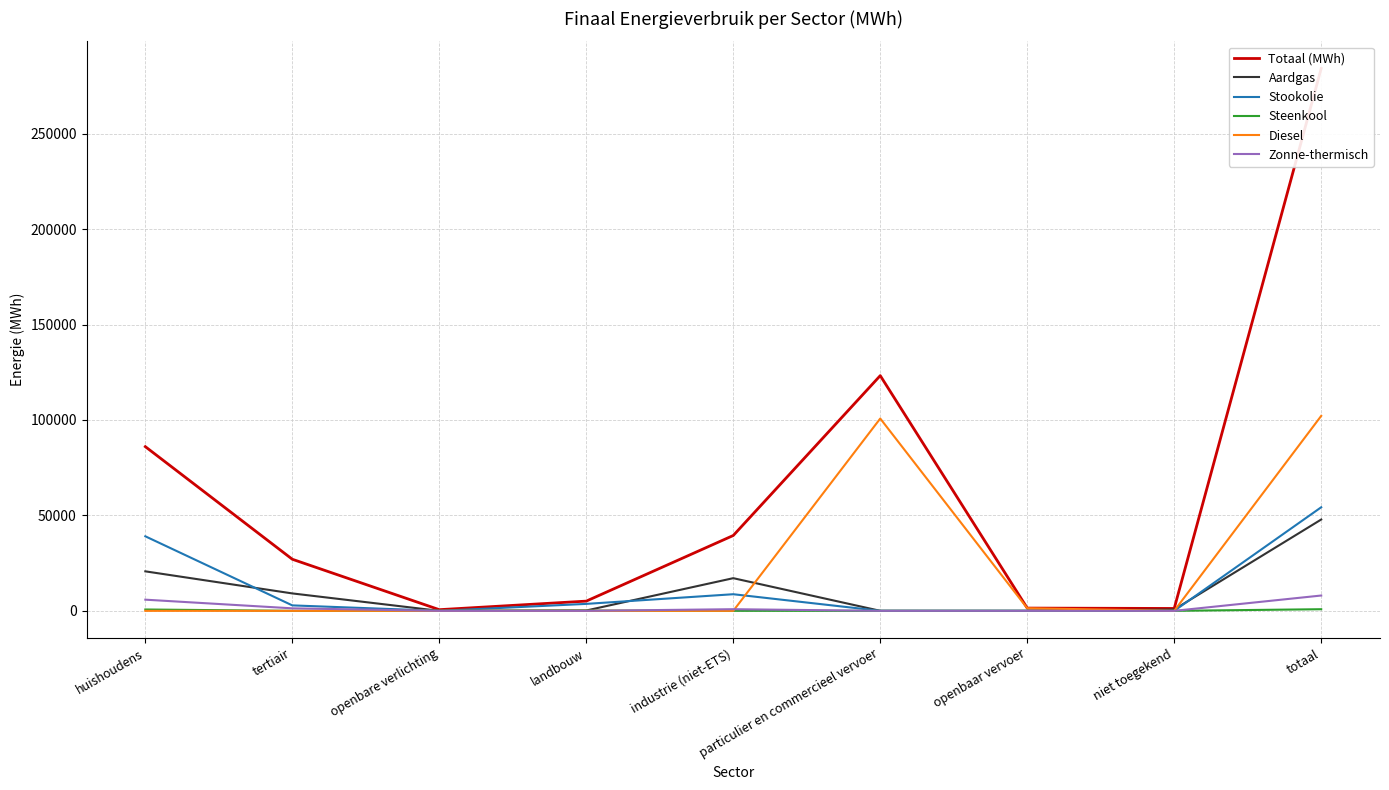

Reading right to left, transcribe all the data shown in this chart.

Totaal (MWh): totaal=284132.9	niet toegekend=1245.2	openbaar vervoer=1445.0	particulier en commercieel vervoer=123219.9	industrie (niet-ETS)=39471.3	landbouw=5094.2	openbare verlichting=613.5	tertiair=27028.7	huishoudens=86015.0
Aardgas: totaal=47840.8	niet toegekend=710.2	openbaar vervoer=0.0	particulier en commercieel vervoer=6.8	industrie (niet-ETS)=17116.2	landbouw=183.4	openbare verlichting=0.0	tertiair=9129.5	huishoudens=20694.7
Stookolie: totaal=54262.4	niet toegekend=0.0	openbaar vervoer=0.0	particulier en commercieel vervoer=0.0	industrie (niet-ETS)=8707.4	landbouw=3645.1	openbare verlichting=0.0	tertiair=2858.1	huishoudens=39051.8
Steenkool: totaal=852.1	niet toegekend=0.0	openbaar vervoer=0.0	particulier en commercieel vervoer=0.0	industrie (niet-ETS)=5.3	landbouw=138.2	openbare verlichting=0.0	tertiair=0.0	huishoudens=708.6
Diesel: totaal=102127.6	niet toegekend=0.0	openbaar vervoer=1377.2	particulier en commercieel vervoer=100750.3	industrie (niet-ETS)=0.0	landbouw=0.0	openbare verlichting=0.0	tertiair=0.0	huishoudens=0.0
Zonne-thermisch: totaal=8027.3	niet toegekend=0.0	openbaar vervoer=0.0	particulier en commercieel vervoer=0.0	industrie (niet-ETS)=860.8	landbouw=0.0	openbare verlichting=0.0	tertiair=1312.6	huishoudens=5853.9